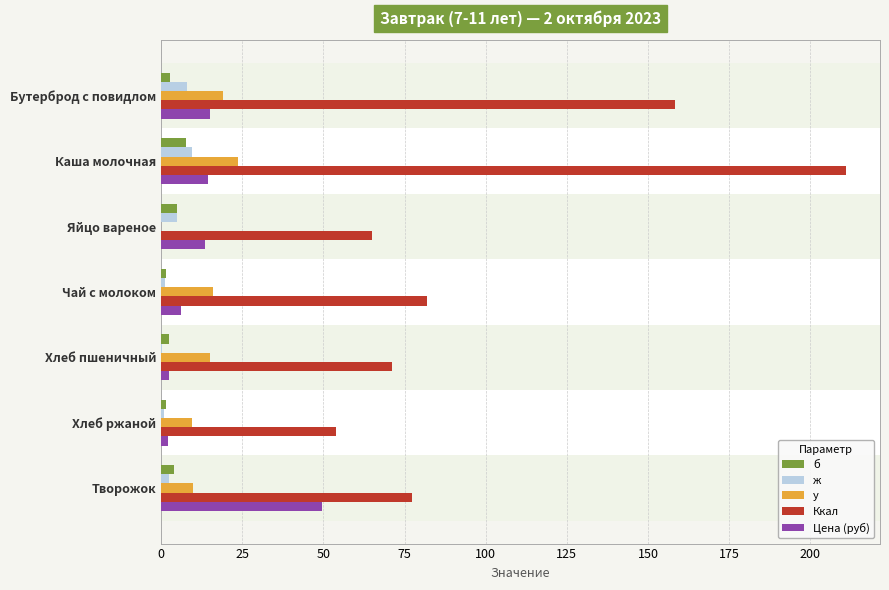

What is the maximum value shown in the chart?

211.0